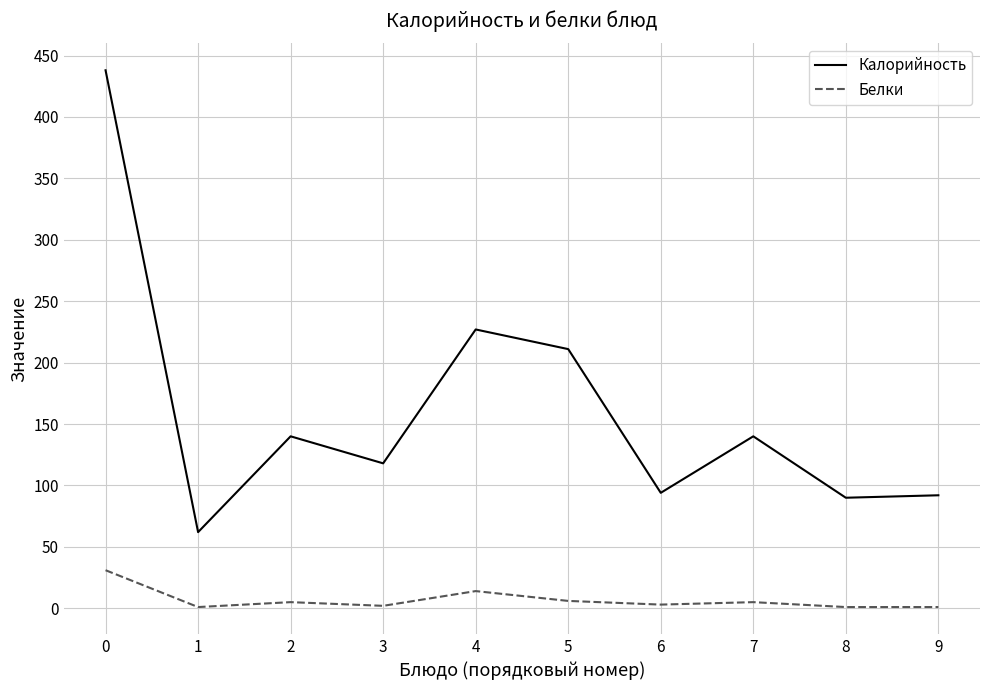

What is the maximum value shown in the chart?

438